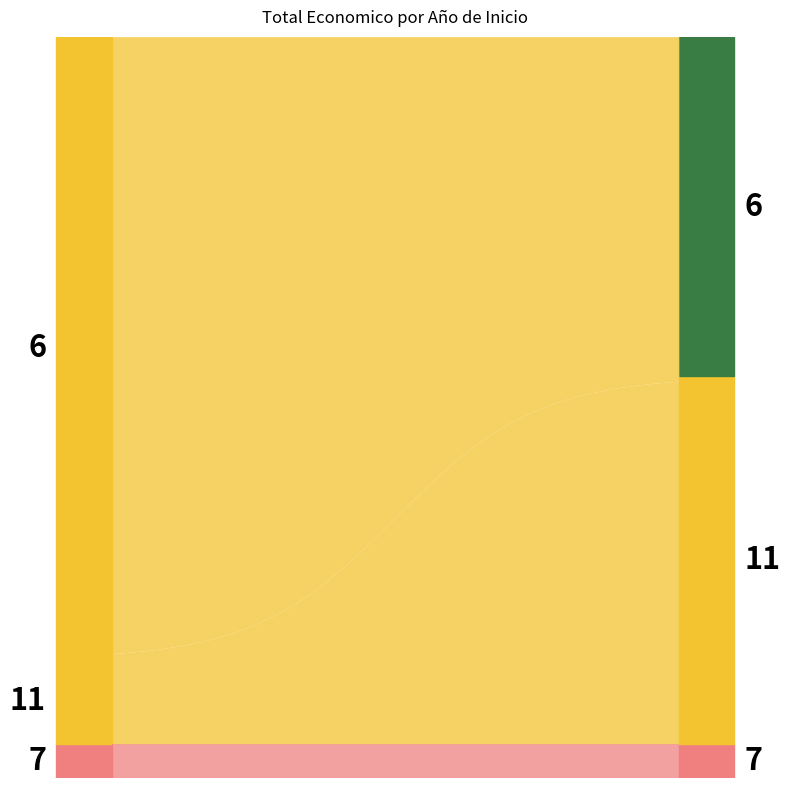

How many lines are shown in the chart?

1